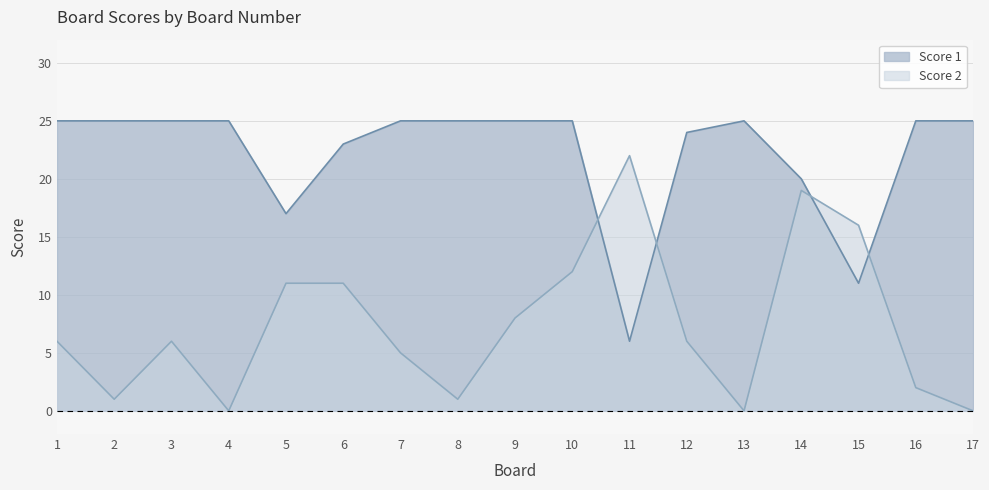

Does the chart display data point markers on the line(s)?

No